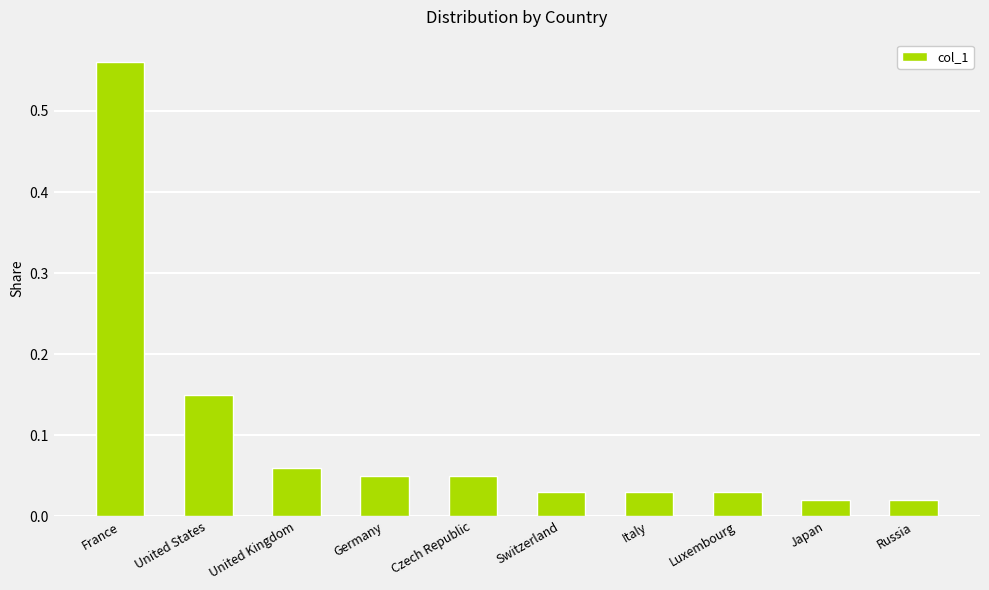

How many bars are there in total?

10